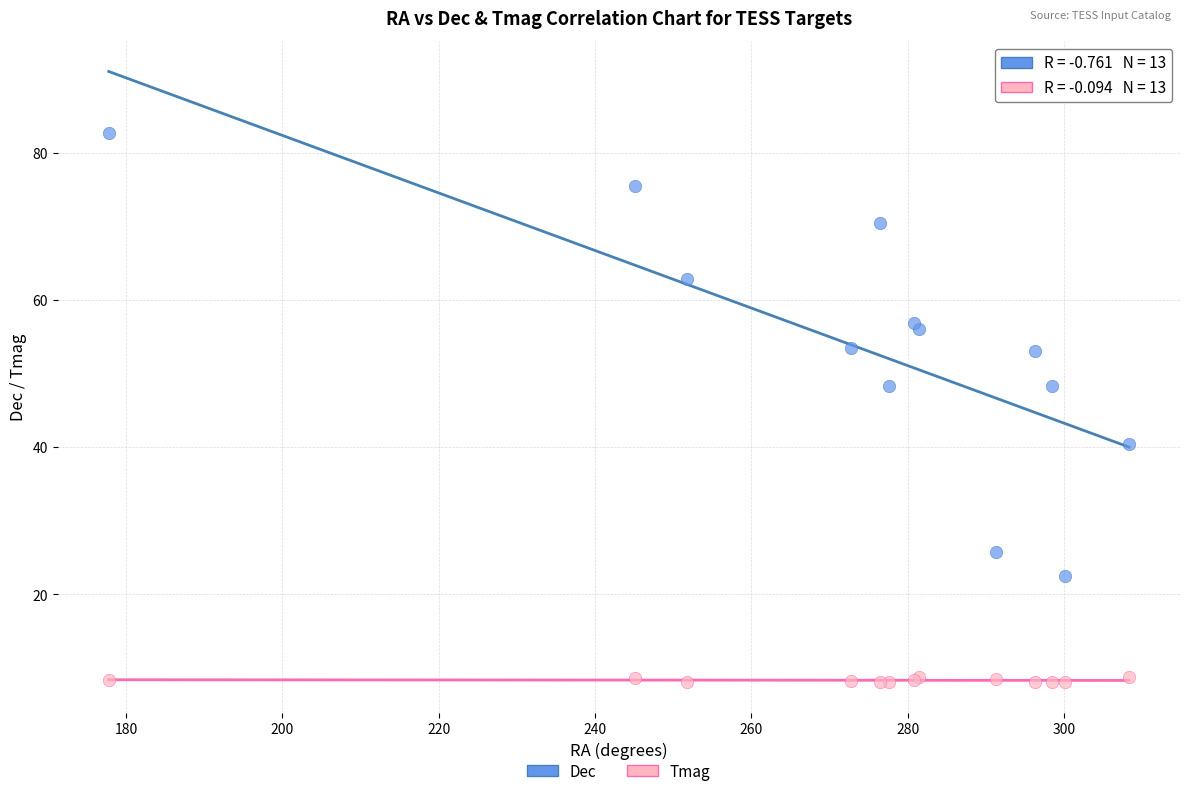

Which series reaches the minimum Y coordinate?

Tmag